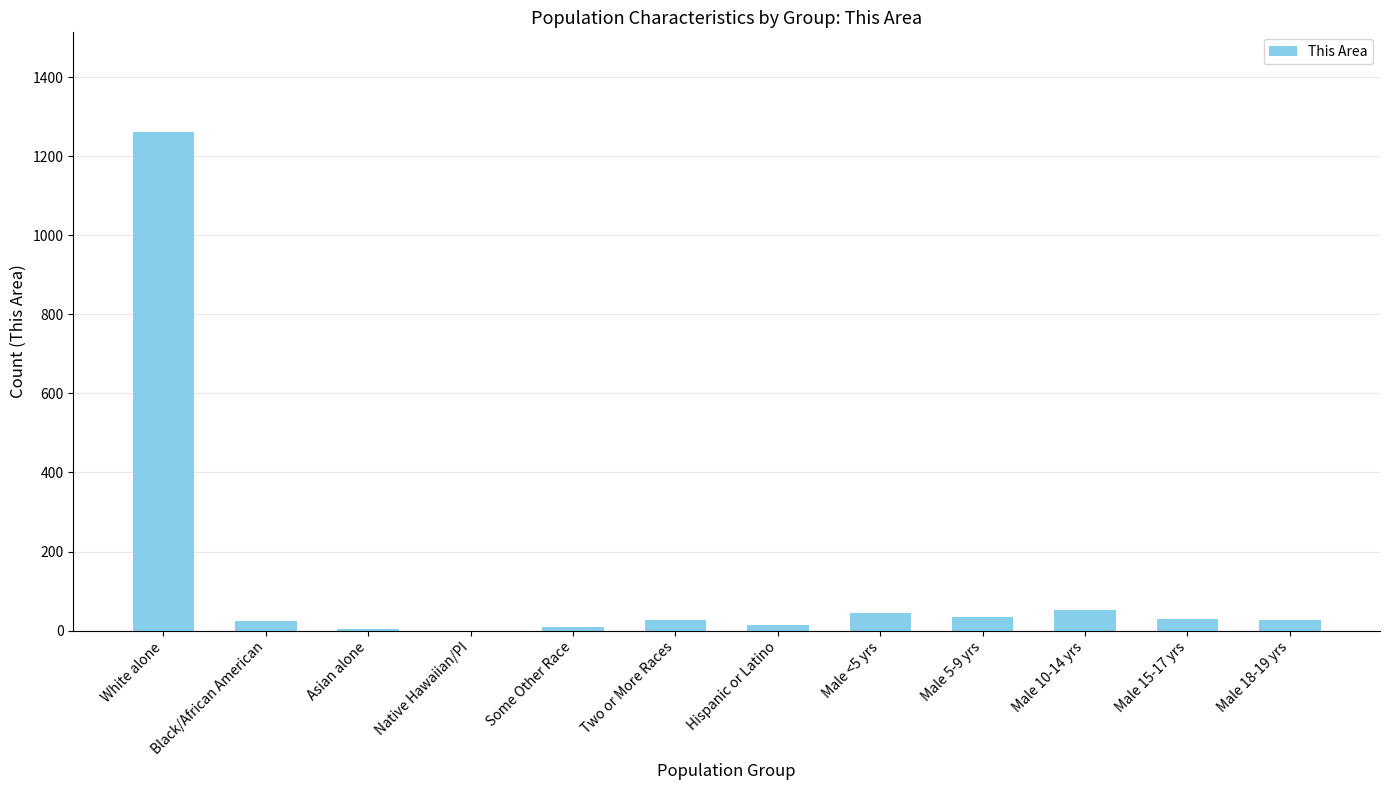

Which label corresponds to the largest value in the chart?

White alone